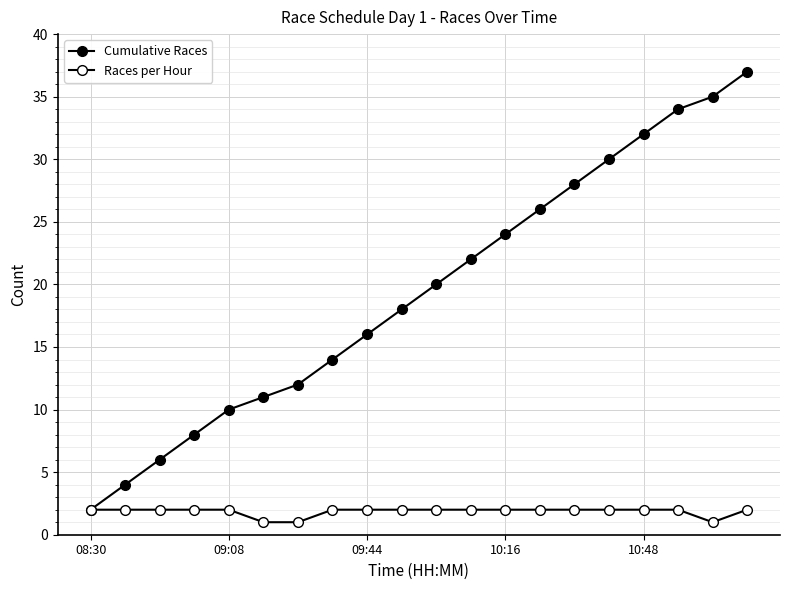

At how many categories does at least one series exceed 13?

13